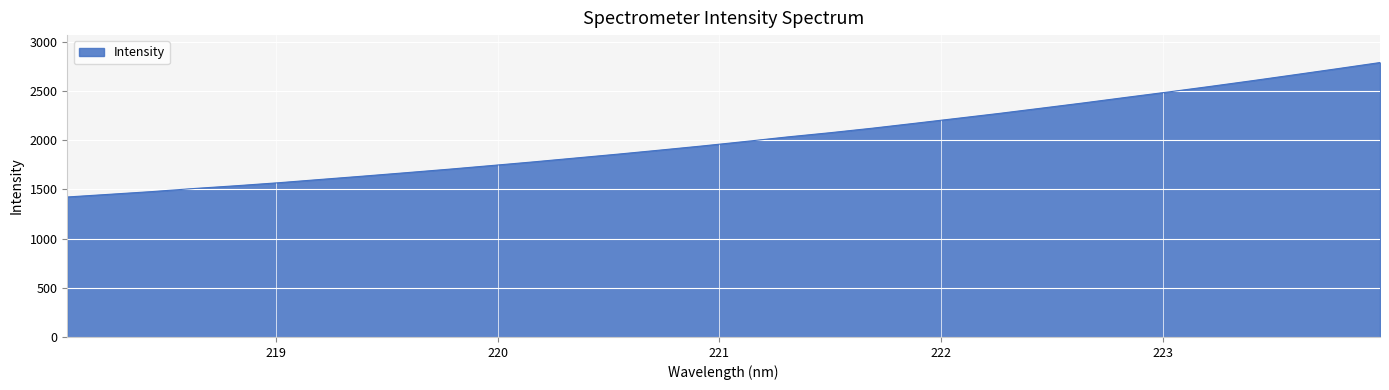

What is the maximum value shown in the chart?

2789.4